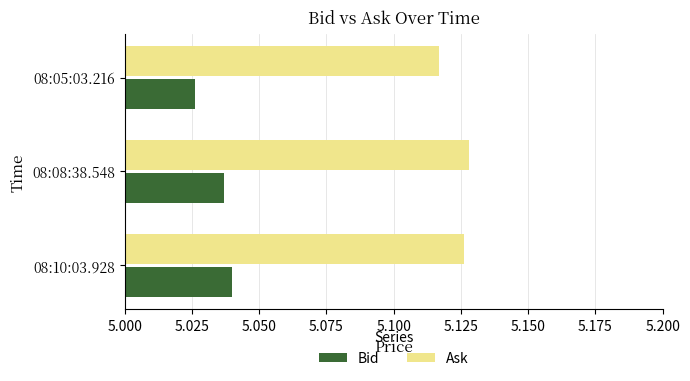

The value of Ask at 08:10:03.928 is 2.1. True or false?

False